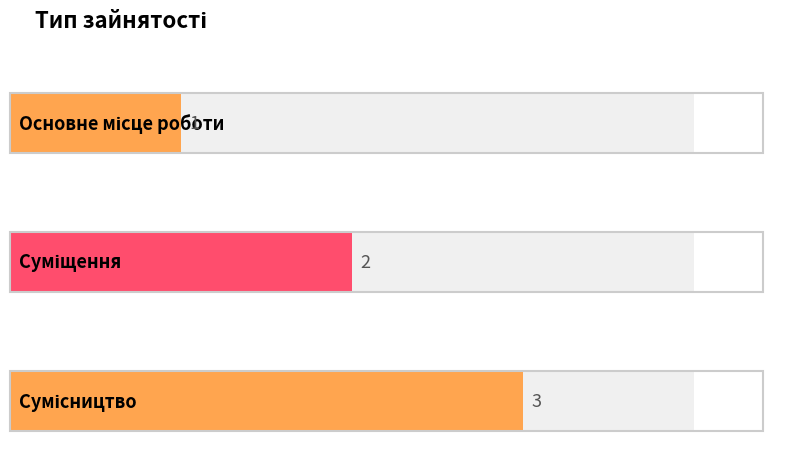

Does the chart contain stacked bars?

No